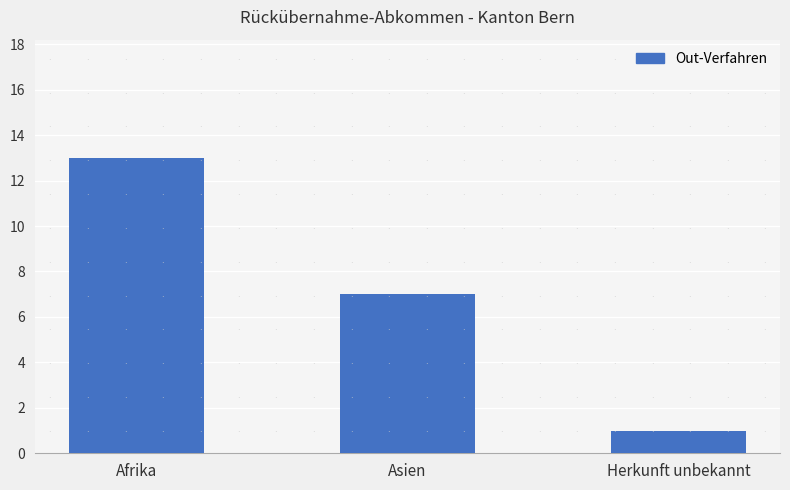

True or false: the data shows 2 at Herkunft unbekannt.

False